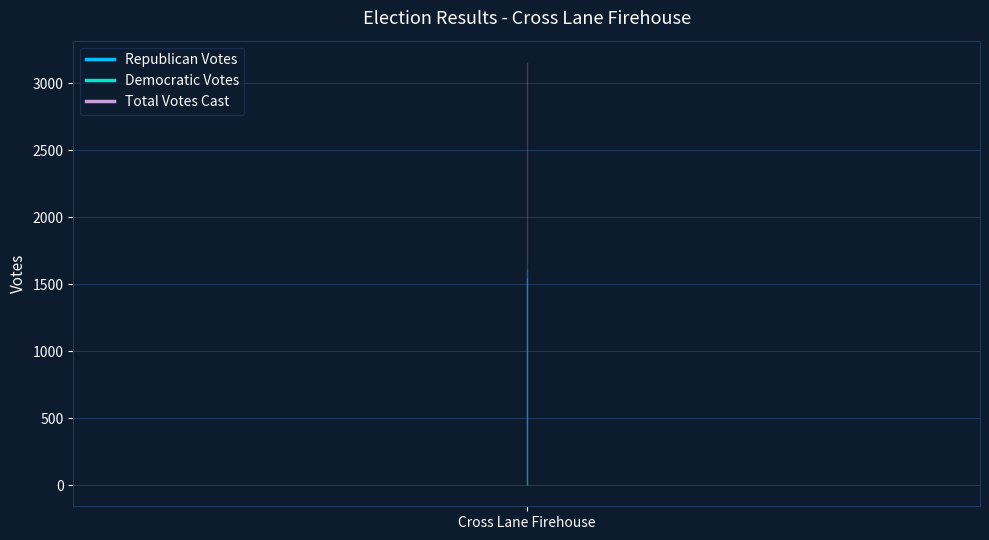

What is the spread (max minus min) of values at Cross Lane Firehouse?

1614